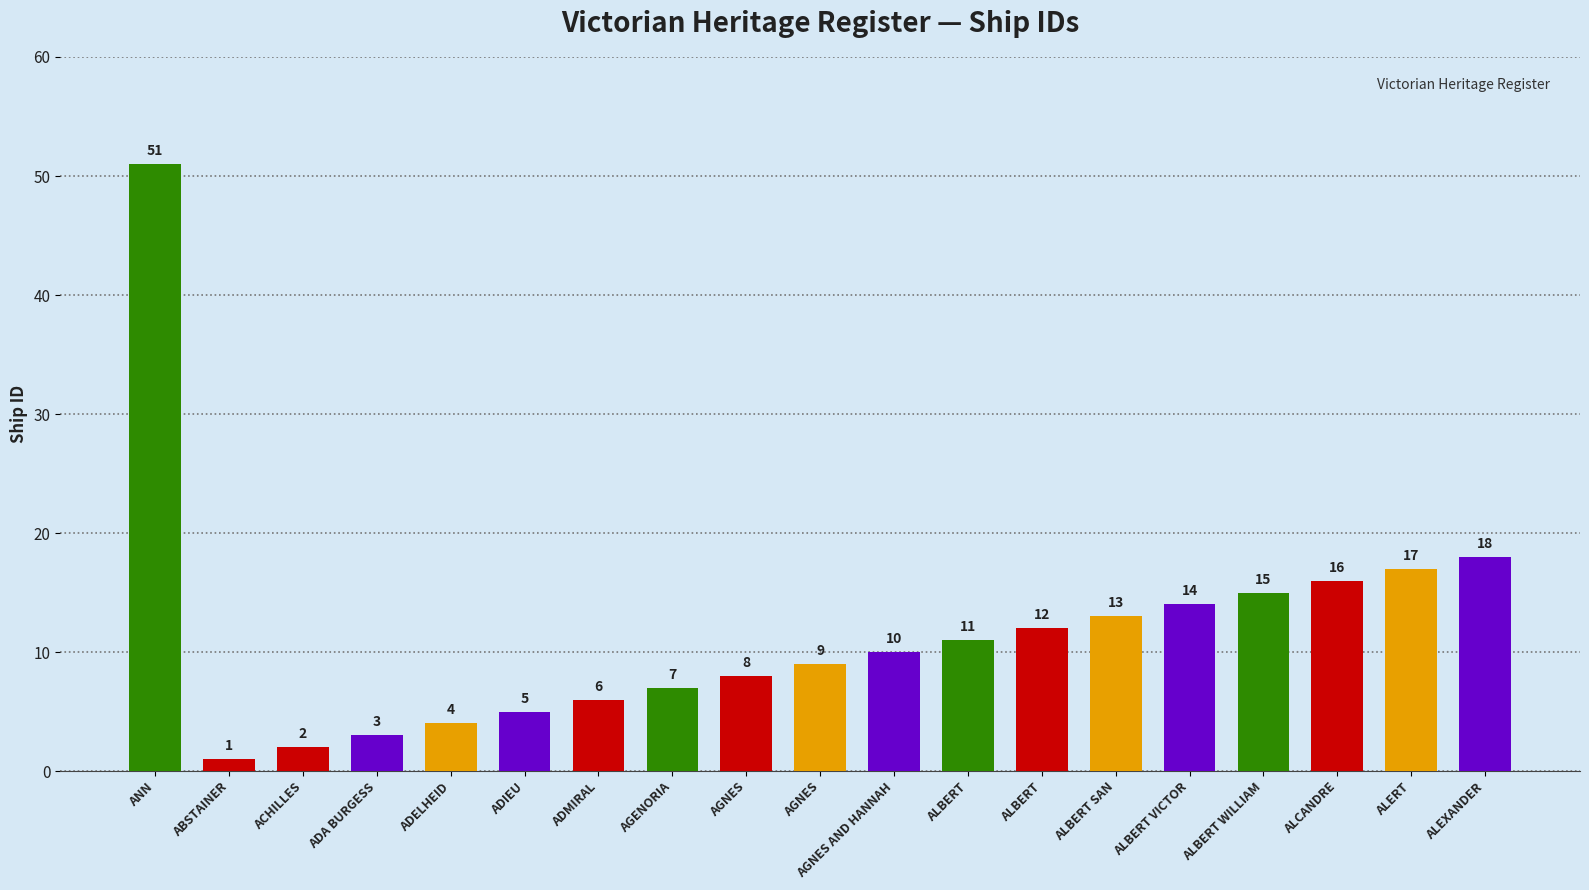

The chart shows a value of 12 at AGENORIA. True or false?

False